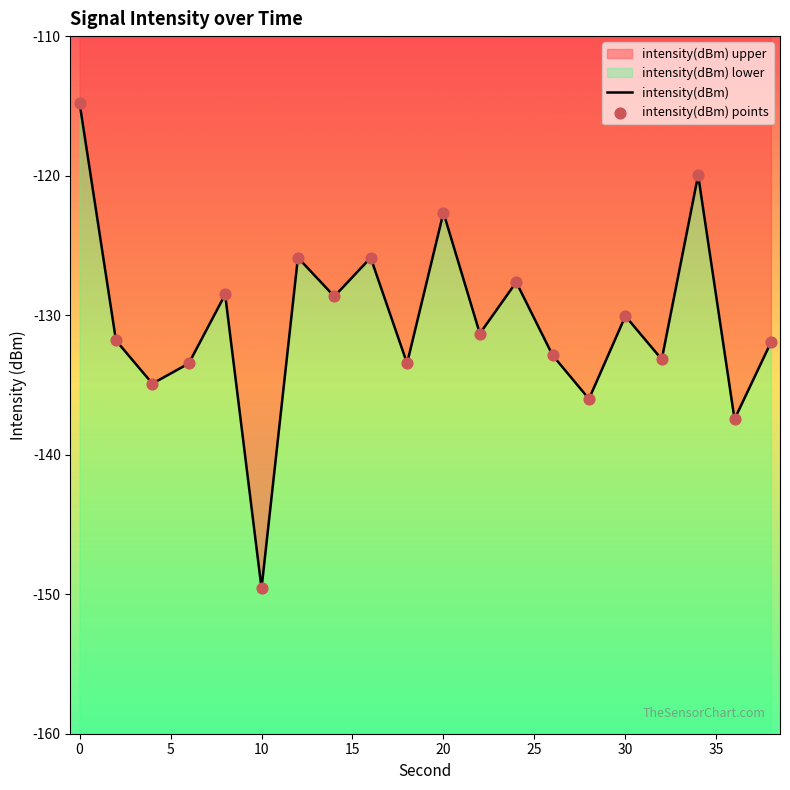

At how many categories does at least one series exceed -141?

19